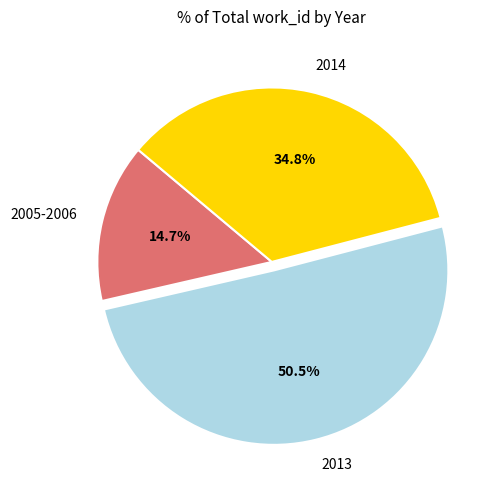

What is the majority slice?

2013